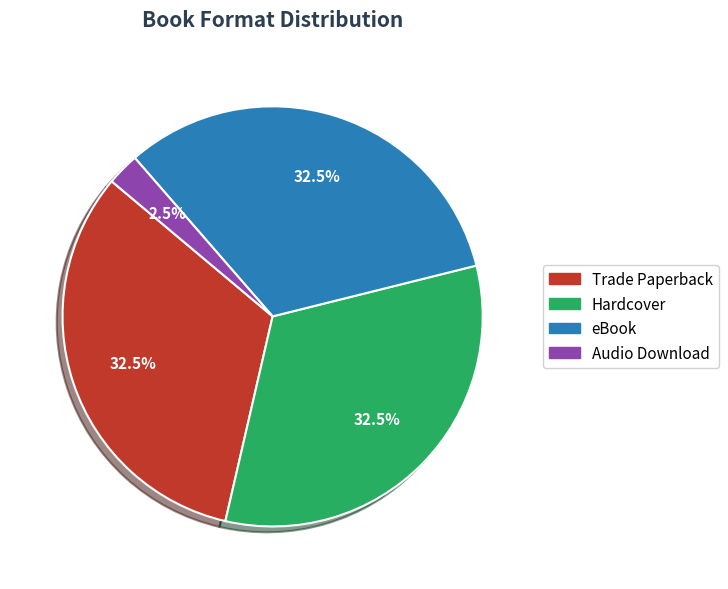

What is the smallest slice in the pie chart?

Audio Download